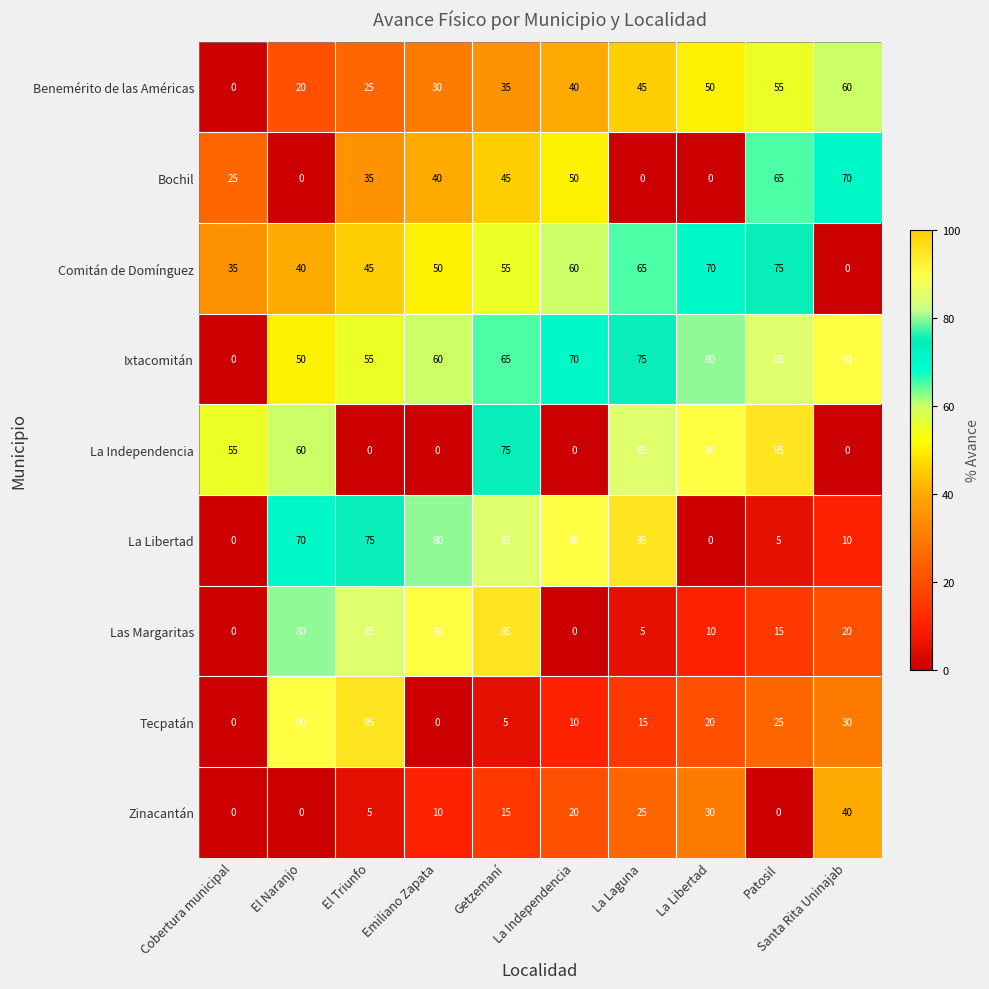

Between La Laguna and La Libertad, which series saw the biggest shift?

La Libertad